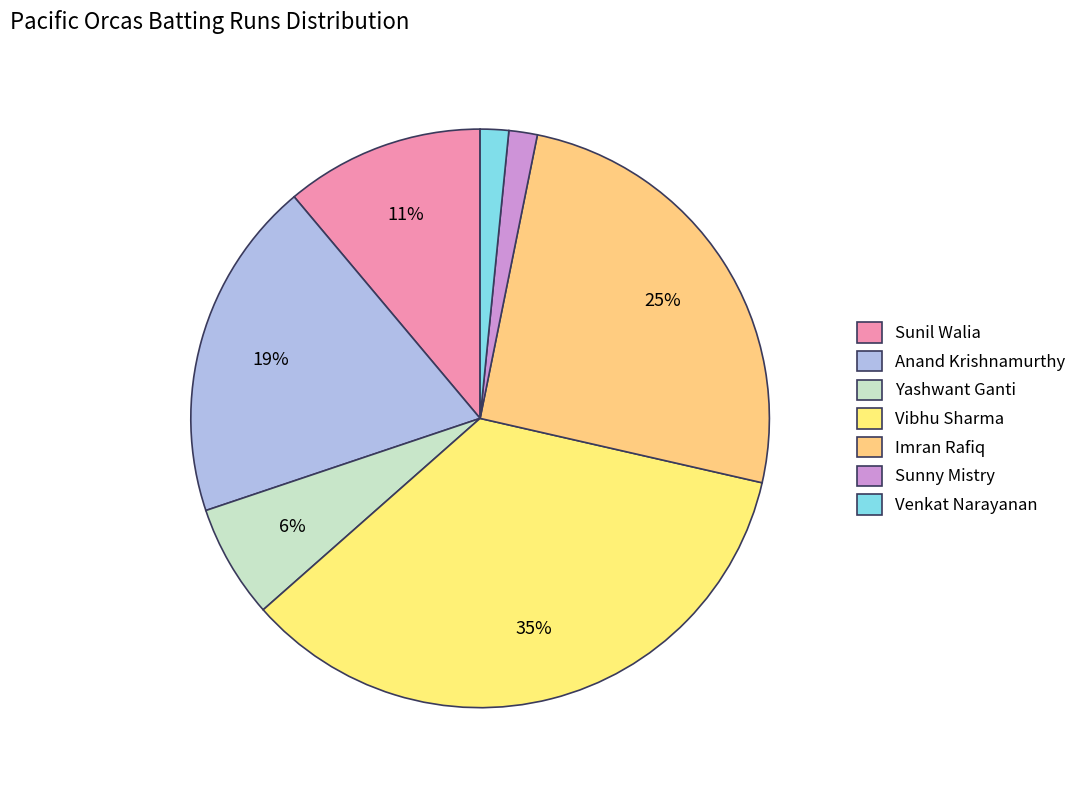

Which slice is the largest?

Vibhu Sharma